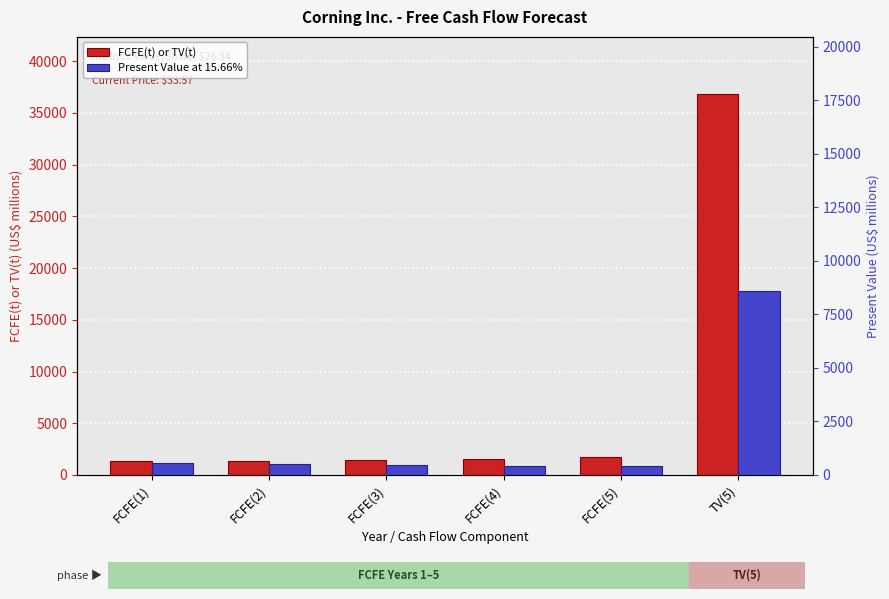

Does the chart contain stacked bars?

No